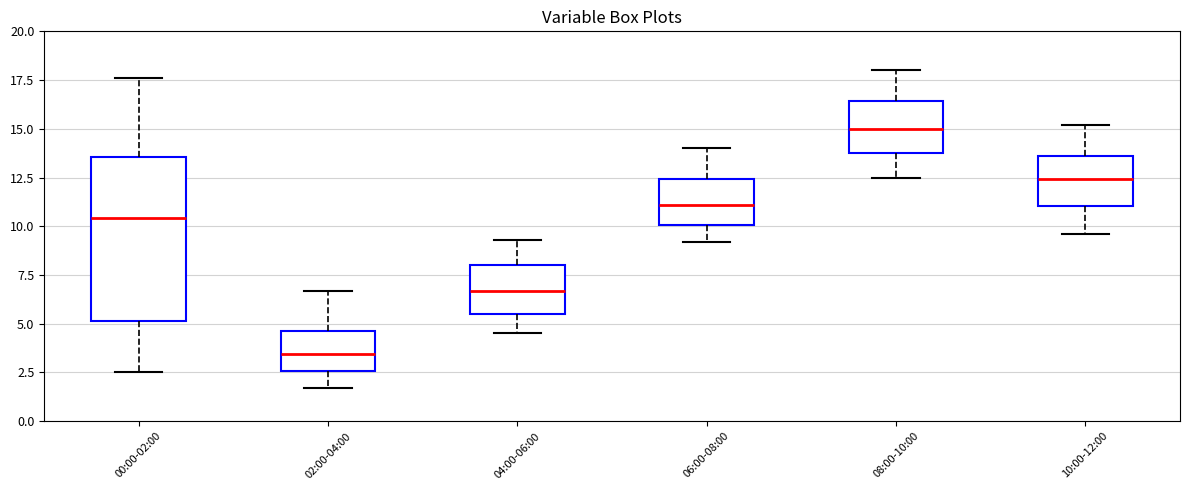

Where does the median line of the box for 08:00-10:00 sit on the y-axis? The values are not printed on the chart, so give them approximately, as read against the axis.

15.0